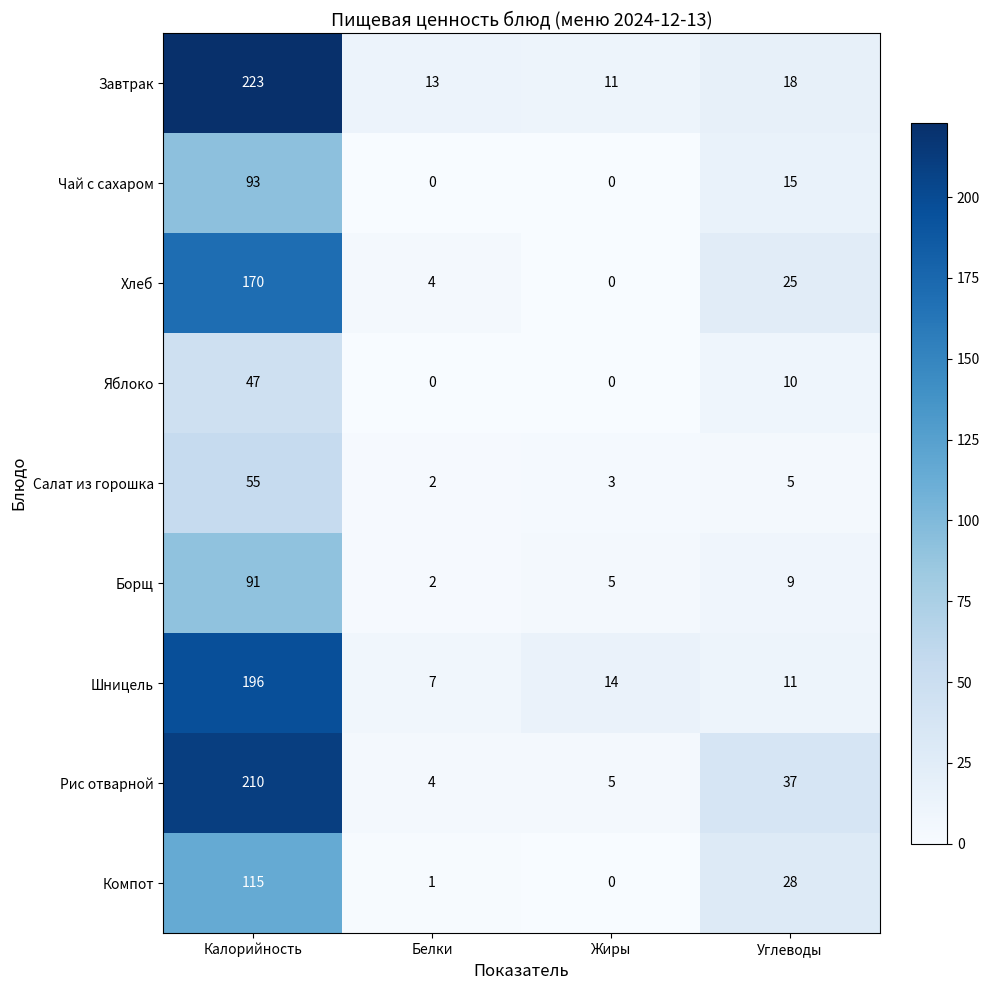

Rank the series by their maximum value, from highest to lowest.

Завтрак, Рис отварной, Шницель, Хлеб, Компот, Чай с сахаром, Борщ, Салат из горошка, Яблоко